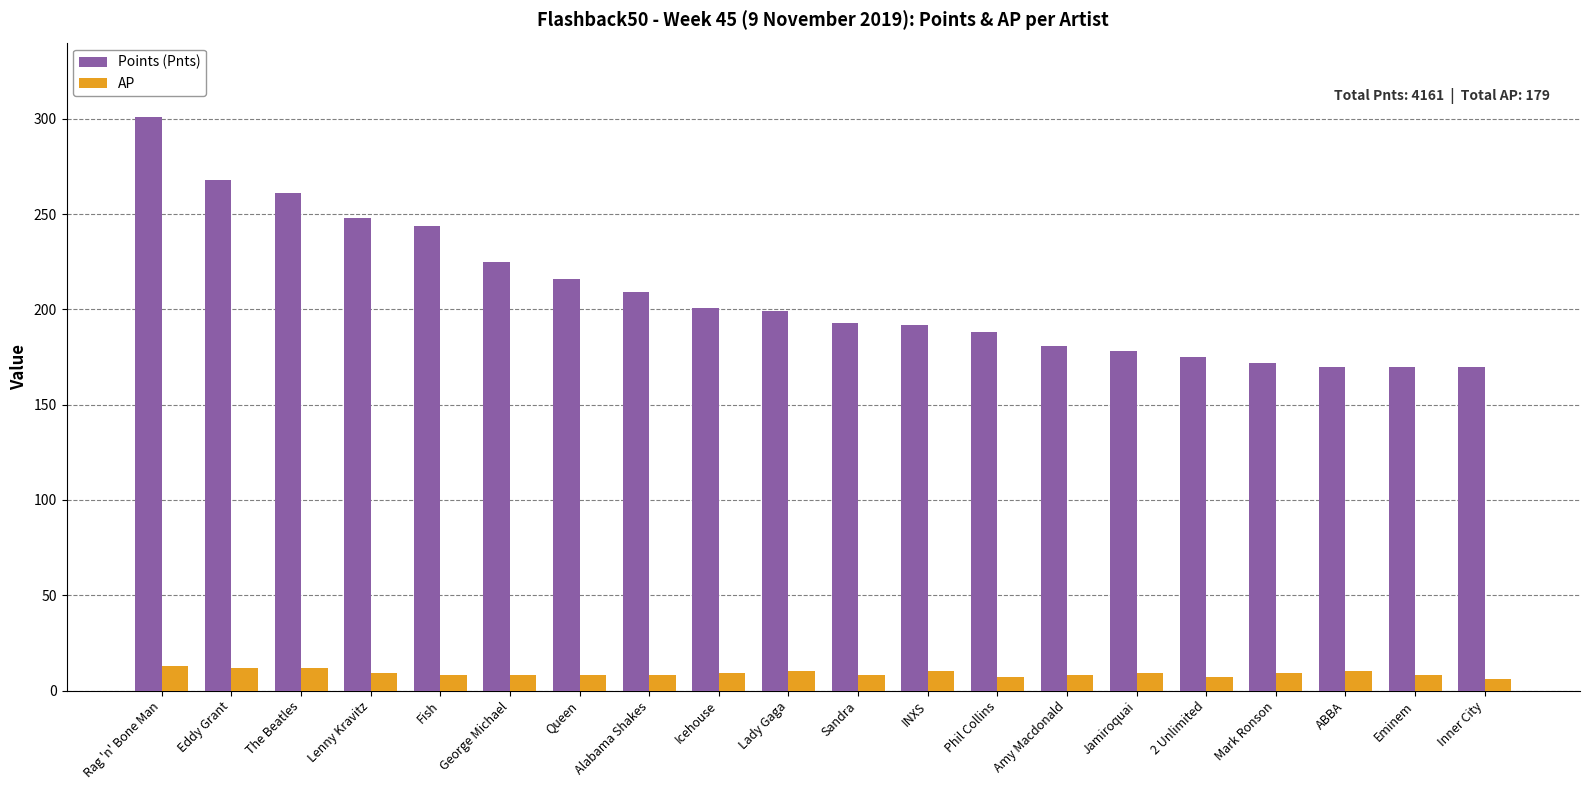

What are all the series names shown in the legend?

Points (Pnts), AP